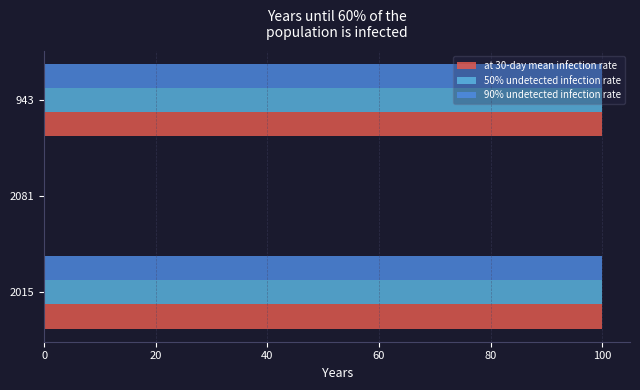

What is the total value across all series at 2015?

300